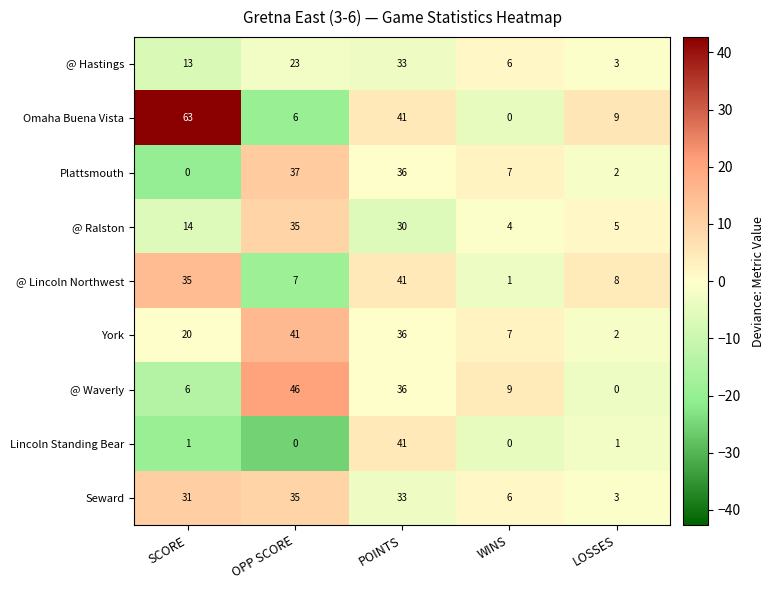

Between SCORE and WINS, which series saw the biggest shift?

Omaha Buena Vista